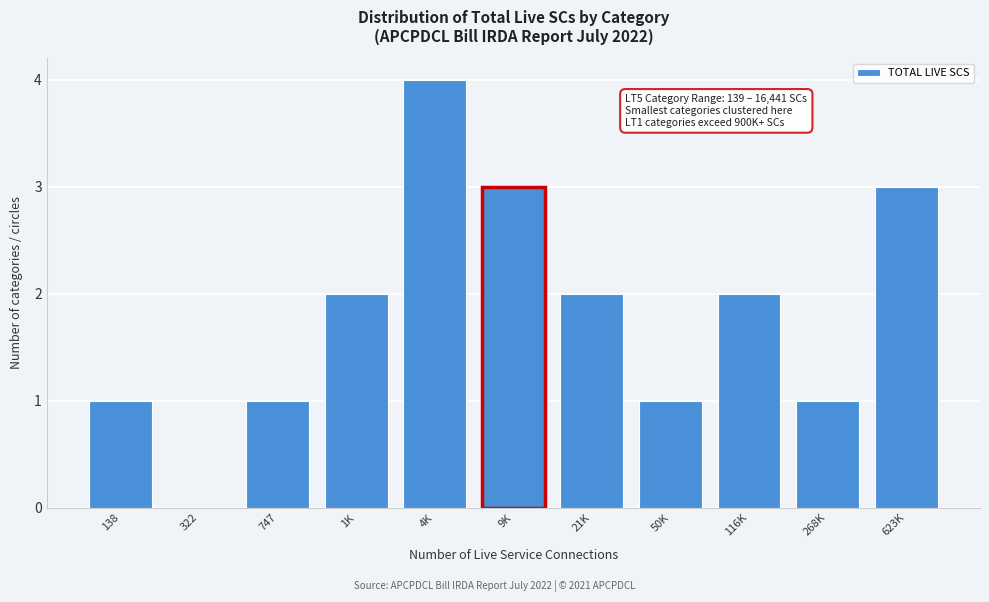

Reading left to right, list all the values displayed in this chart.

138=1	322=0	747=1	1K=2	4K=4	9K=3	21K=2	50K=1	116K=2	268K=1	623K=3